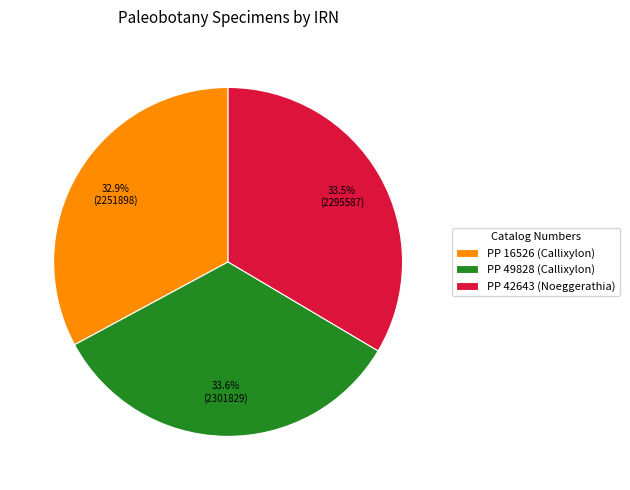

What percentage is the PP 16526 (Callixylon) slice, to the nearest percent?

33%